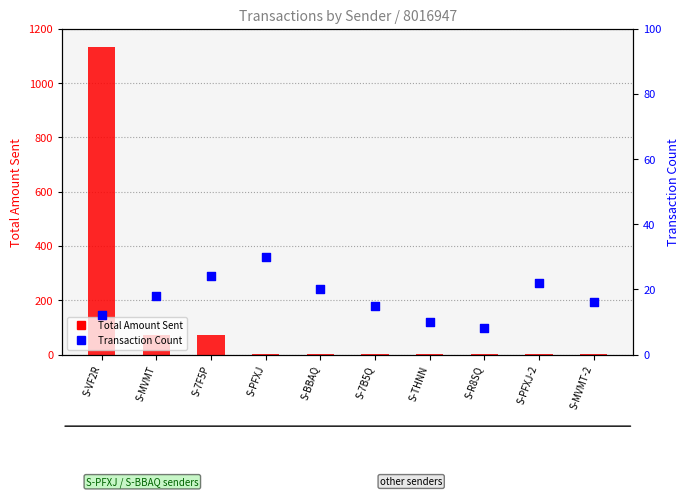

What is the total value across all series at S-PFXJ?

33.0